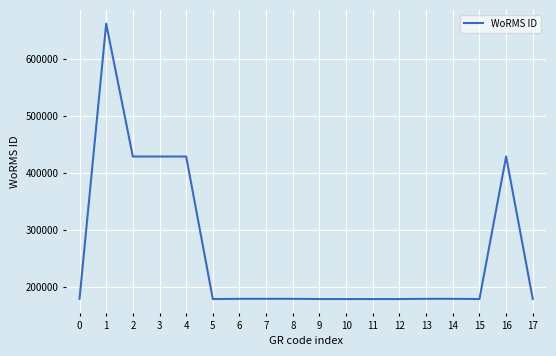

The value at 6 is 178972. True or false?

True